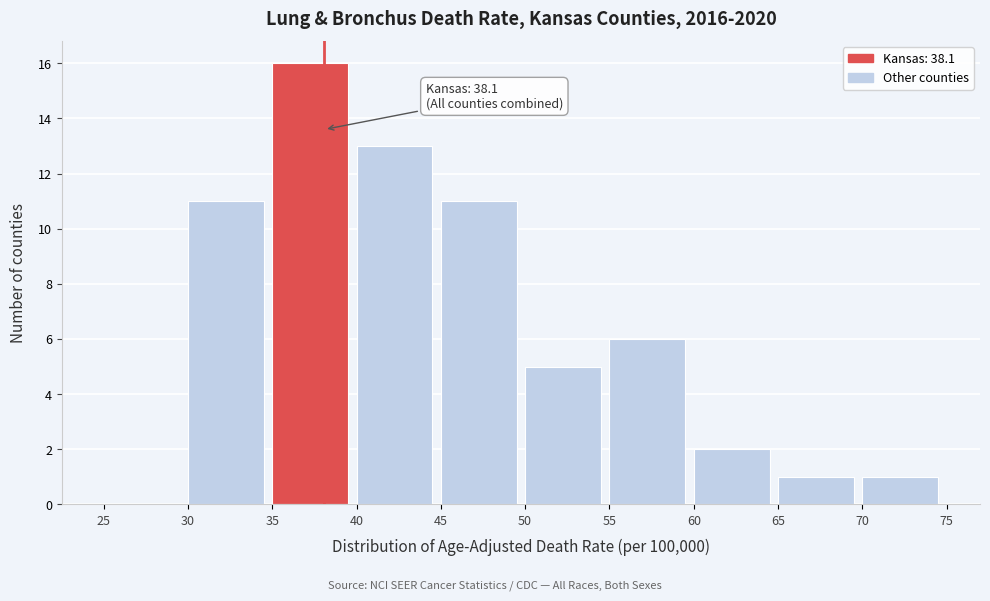

Over which range of the x-axis is the bar tallest?

35 to 40